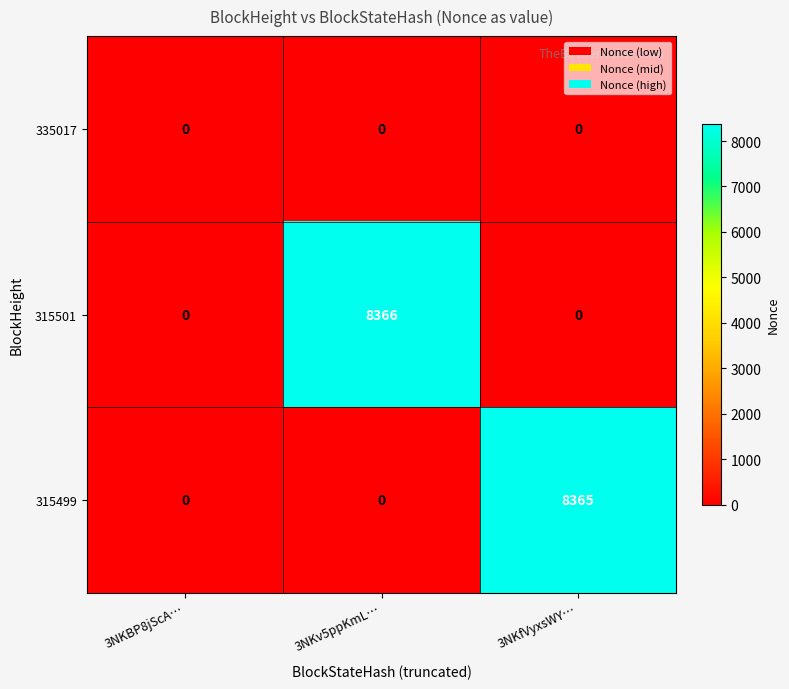

Between 3NKBP8jScA… and 3NKfVyxsWY…, which series saw the biggest shift?

315499